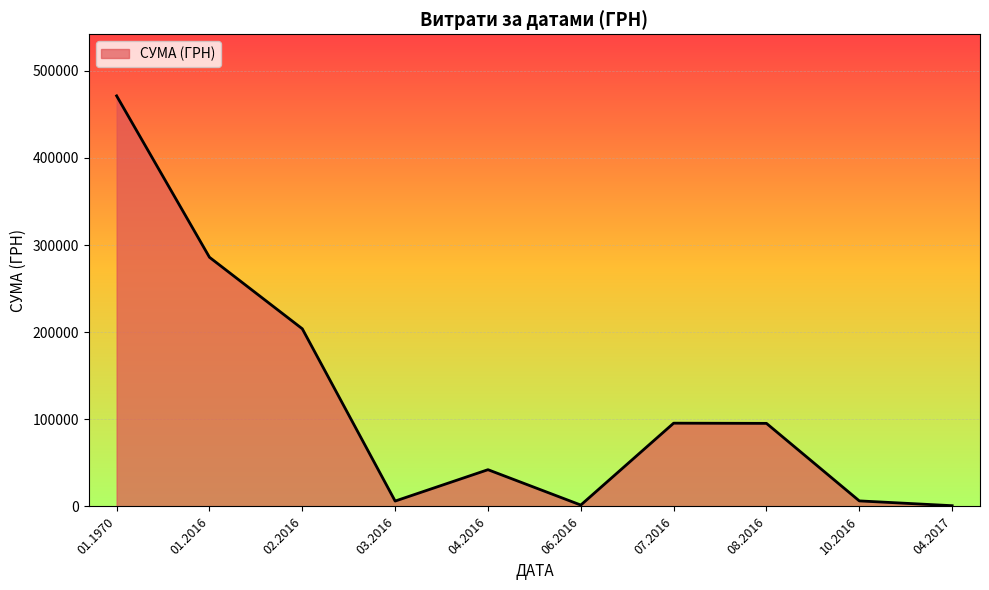

What is the difference between the maximum and minimum values?

470289.1